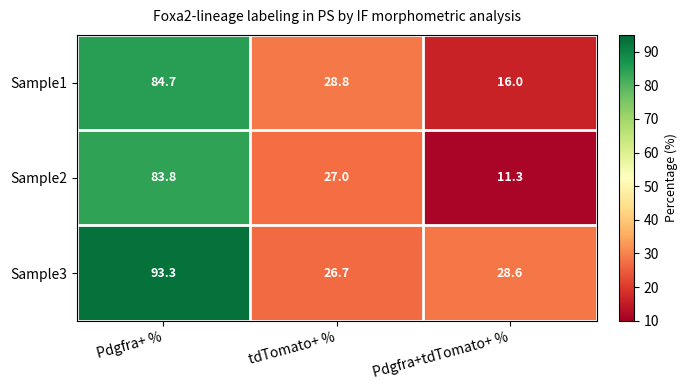

What is the sum of all Sample2 values?

122.1